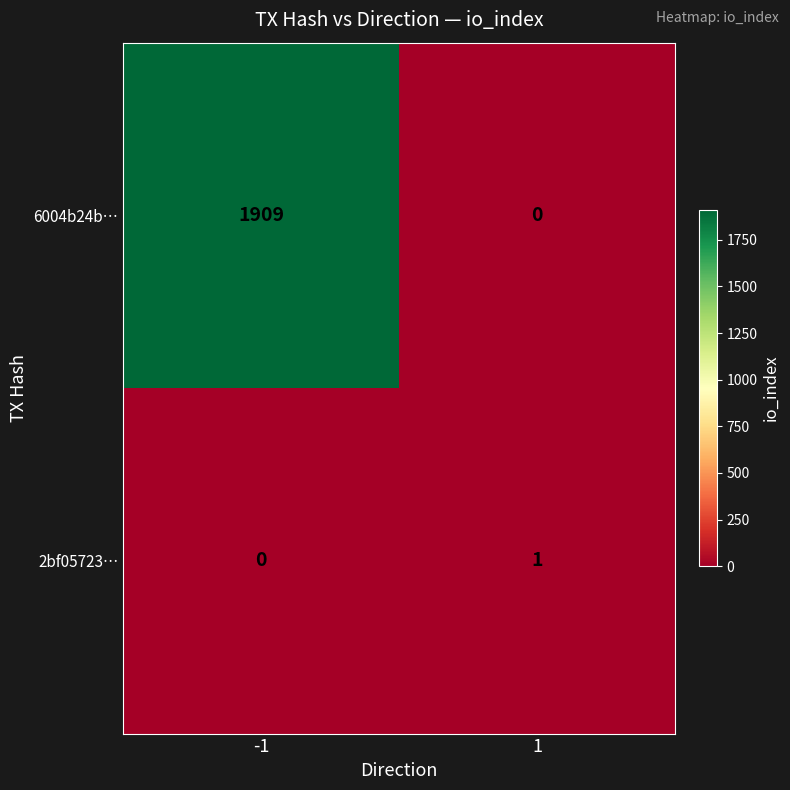

Reading left to right, transcribe all the data shown in this chart.

6004b24b…: -1=1909	1=0
2bf05723…: -1=0	1=1